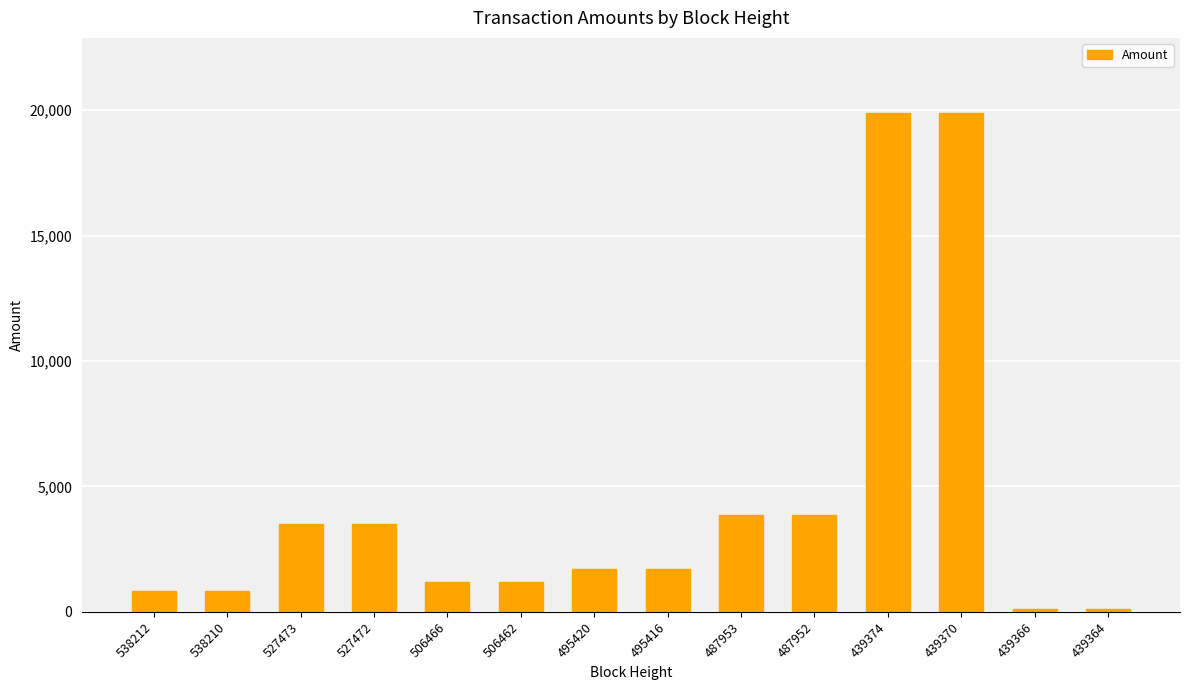

The chart shows a value of 6402.5 at 487953. True or false?

False